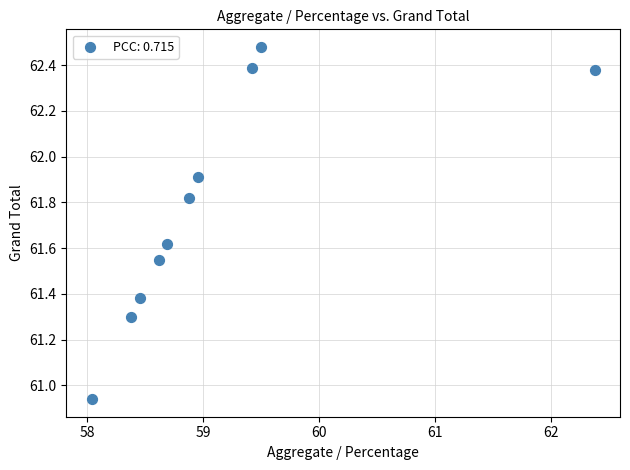

What is the average X value?

59.1